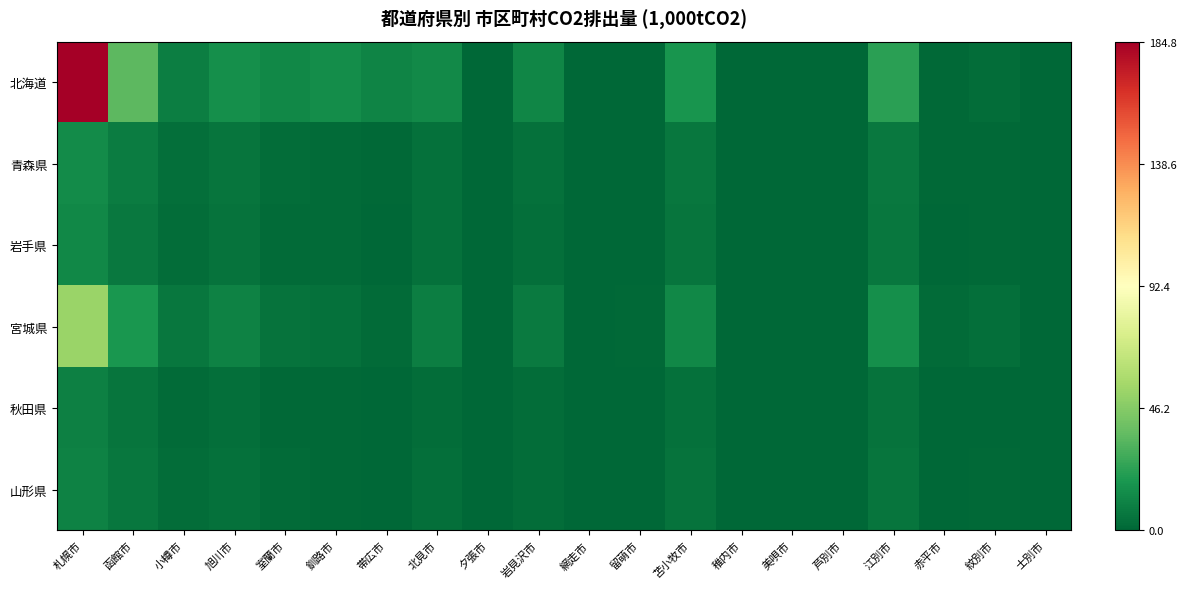

What is the spread (max minus min) of values at 苫小牧市?

13.8